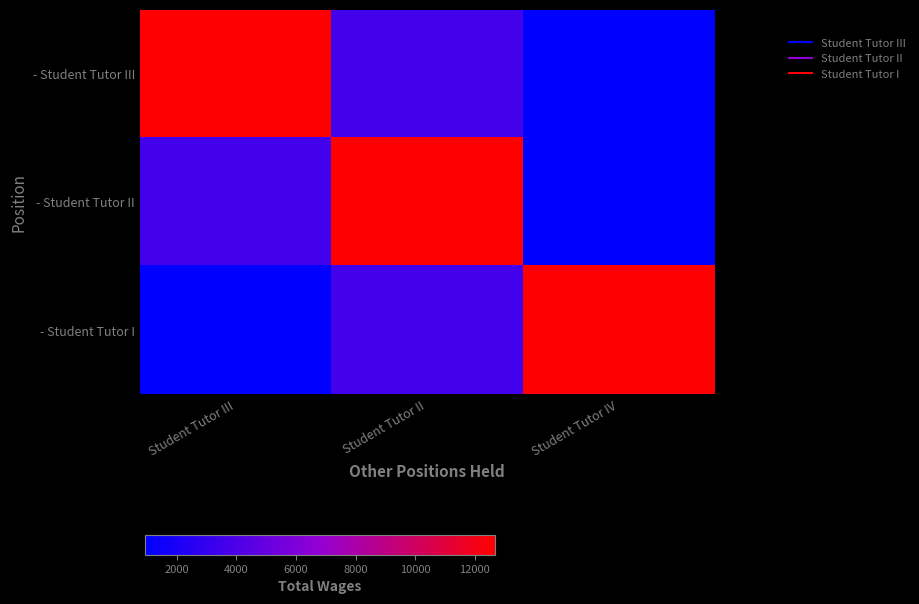

What is the spread (max minus min) of values at Student Tutor III?

11749